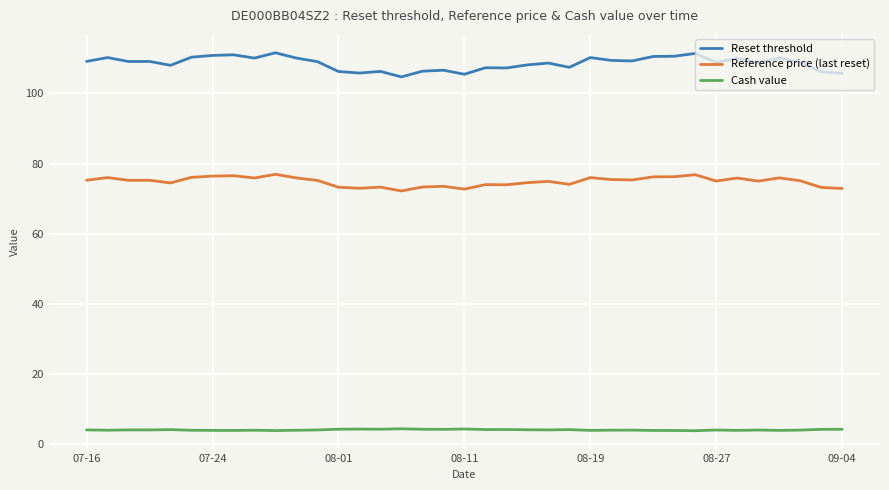

Which series has the largest range (max minus min)?

Reset threshold